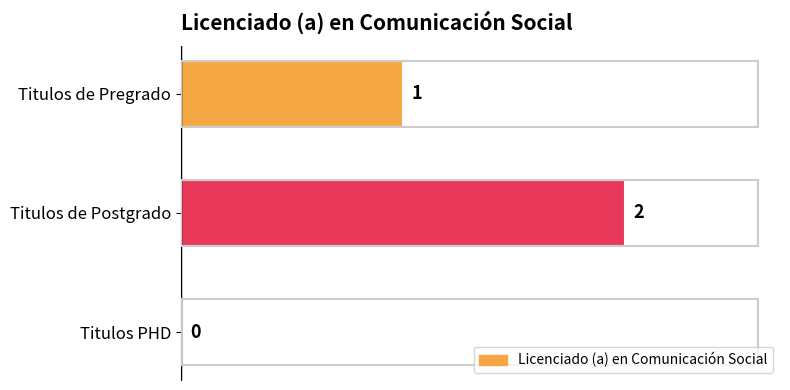

Reading left to right, what are all the values shown in this chart?

Titulos de Pregrado=1	Titulos de Postgrado=2	Titulos PHD=0